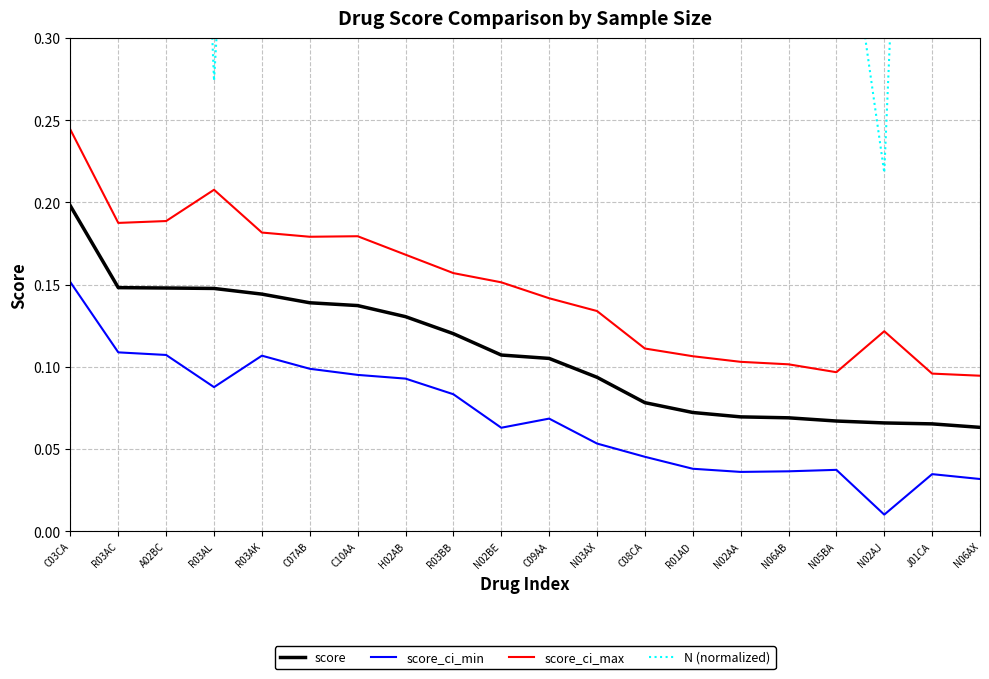

What is the difference between the maximum and minimum values in the score_ci_min series?

0.1